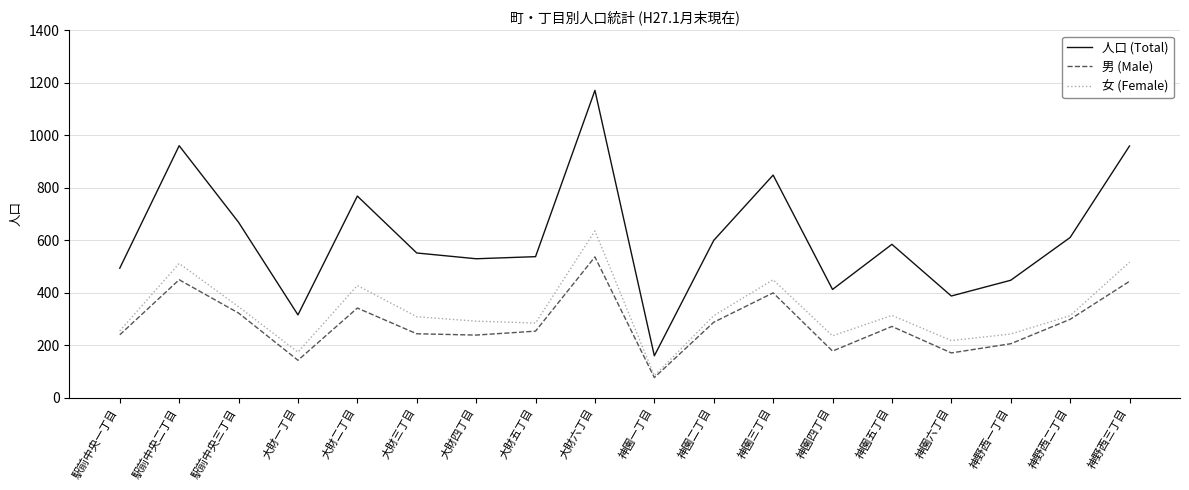

At which category is the sum across all series the highest?

大財六丁目